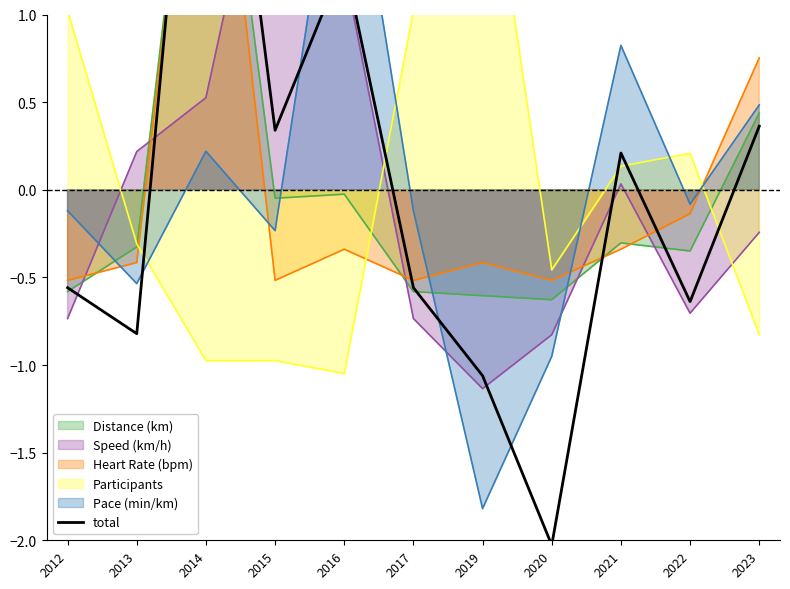

What is the smallest value displayed?

-2.0